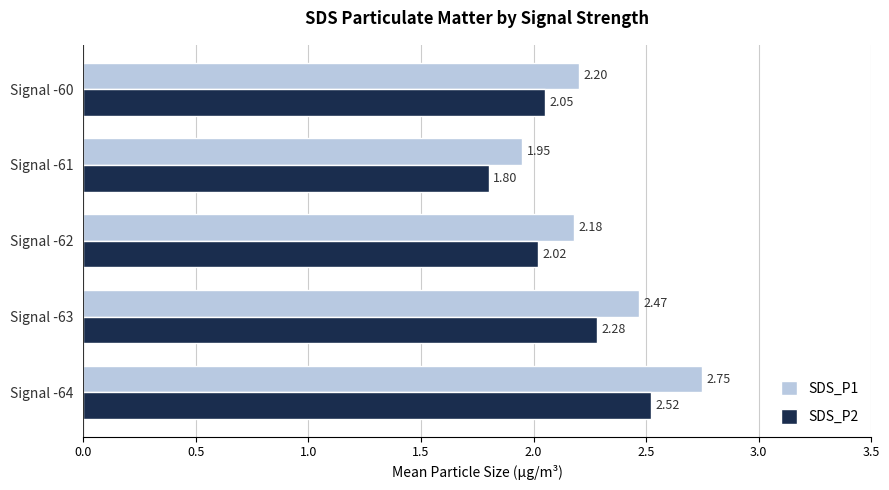

Rank the categories by SDS_P1 value from highest to lowest.

Signal -64, Signal -63, Signal -60, Signal -62, Signal -61